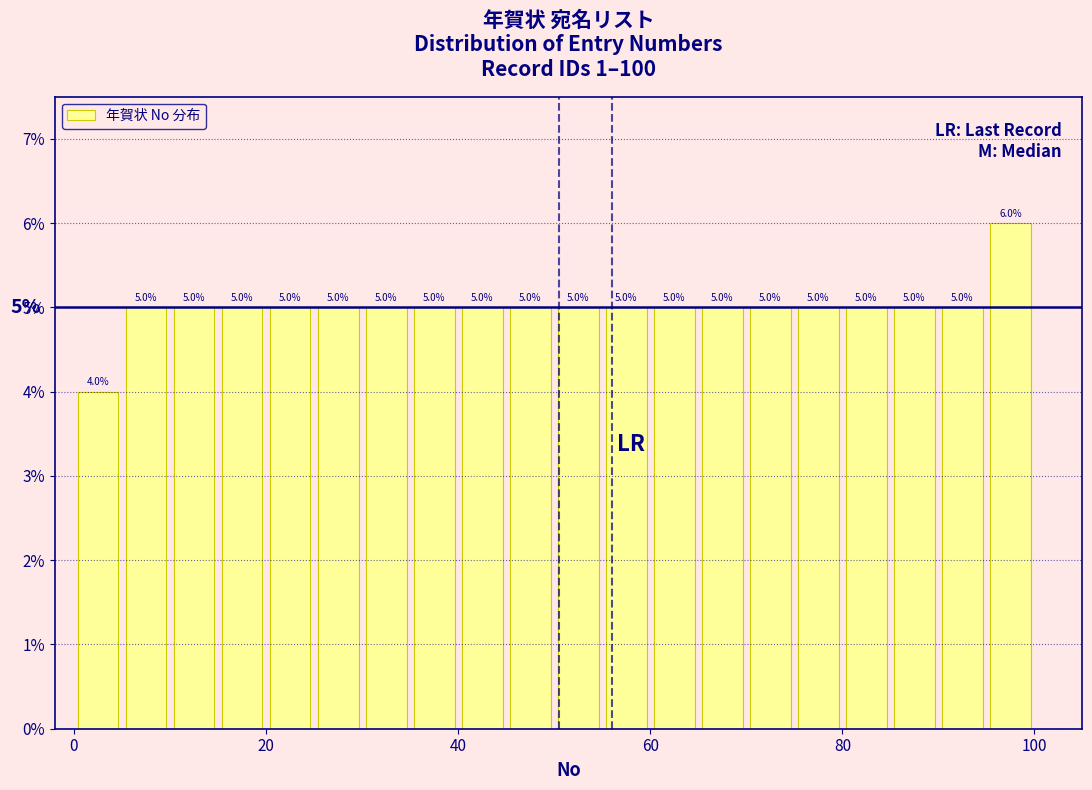

Read against the x-axis, roughly where is the centre of the tallest bar?

98